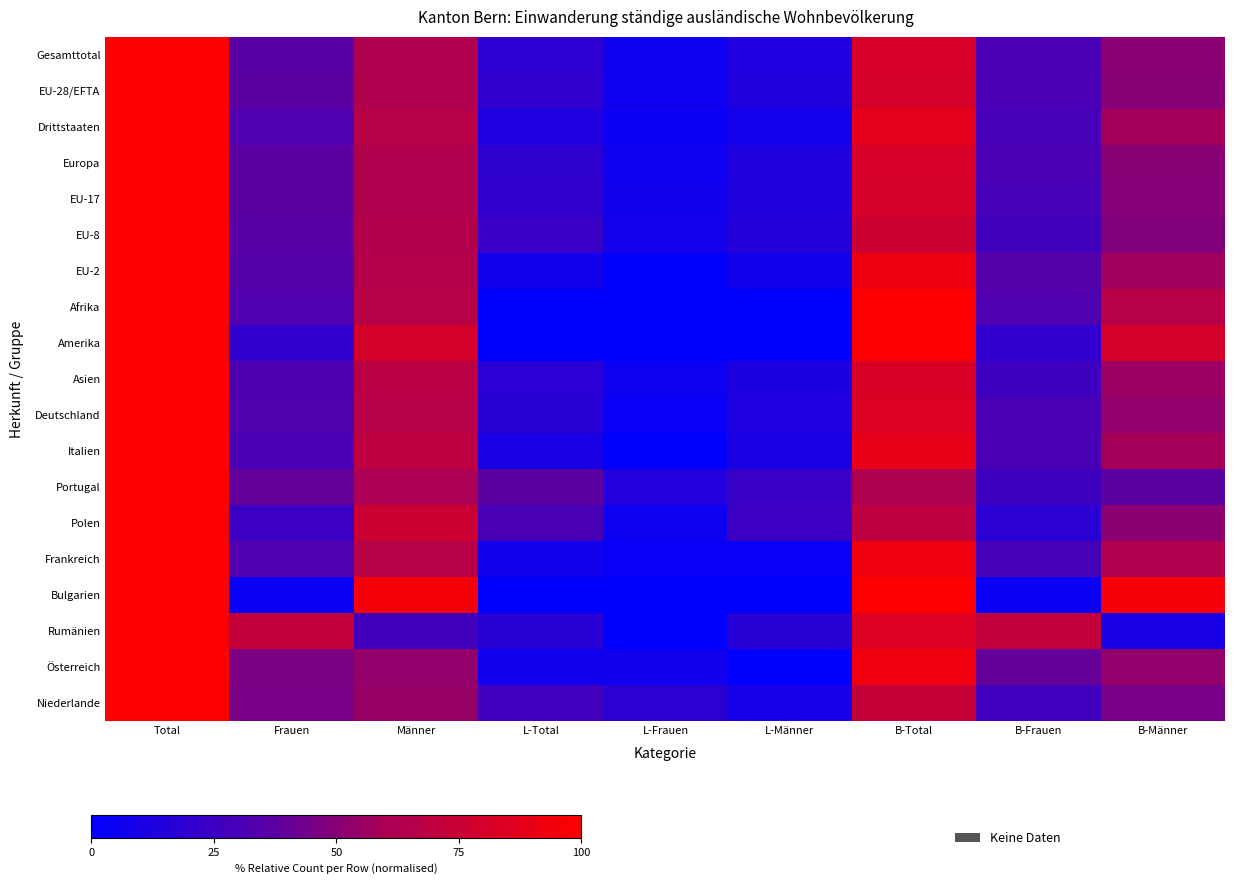

Rank the series by their maximum value, from lowest to highest.

Gesamttotal, EU-28/EFTA, Drittstaaten, Europa, EU-17, EU-8, EU-2, Afrika, Amerika, Asien, Deutschland, Italien, Portugal, Polen, Frankreich, Bulgarien, Rumänien, Österreich, Niederlande